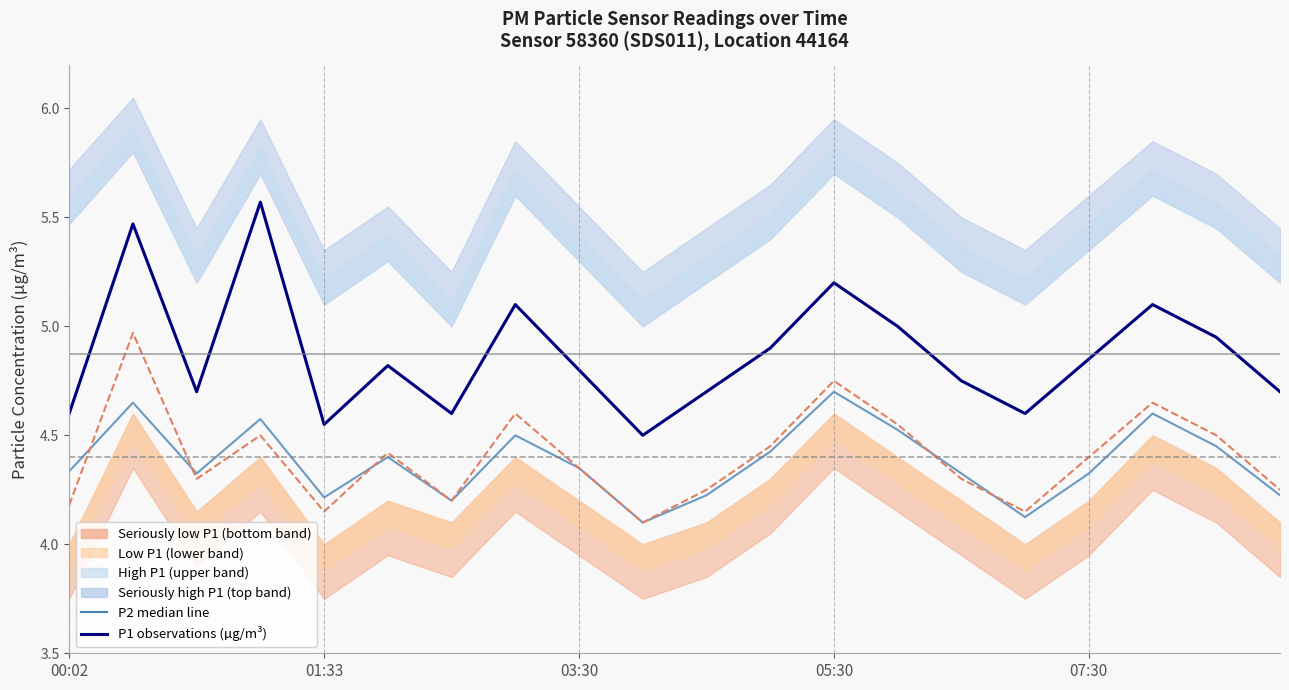

What is the sum of all P2 (observations) values?

88.0